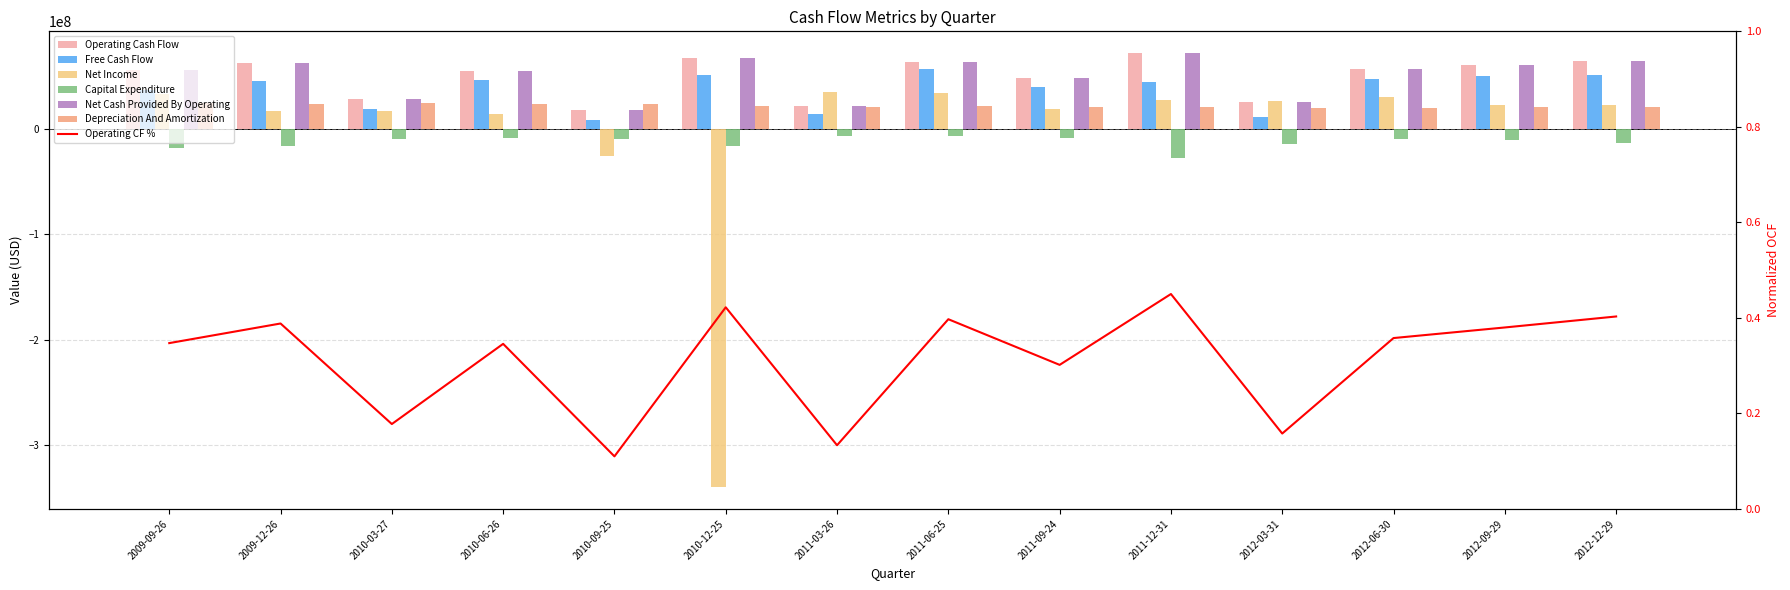

At which label does Operating Cash Flow first exceed 57279000?

2009-12-26